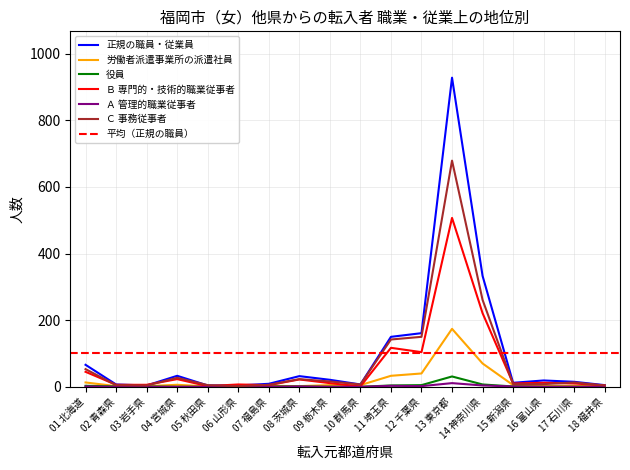

Does the chart have visible grid lines?

Yes